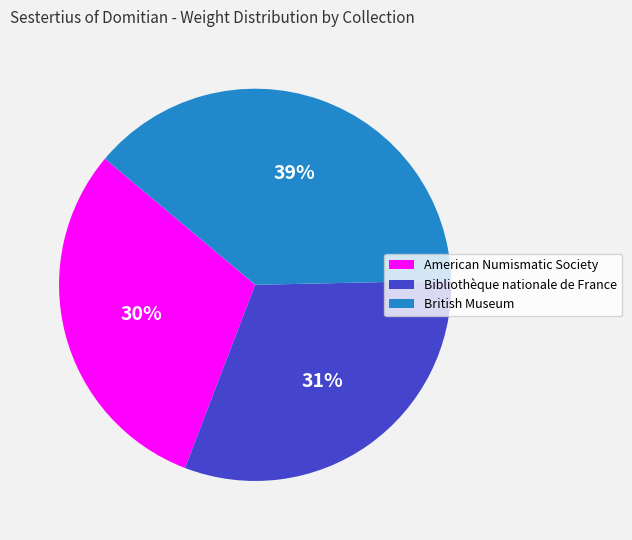

Between British Museum and Bibliothèque nationale de France, which is larger?

British Museum